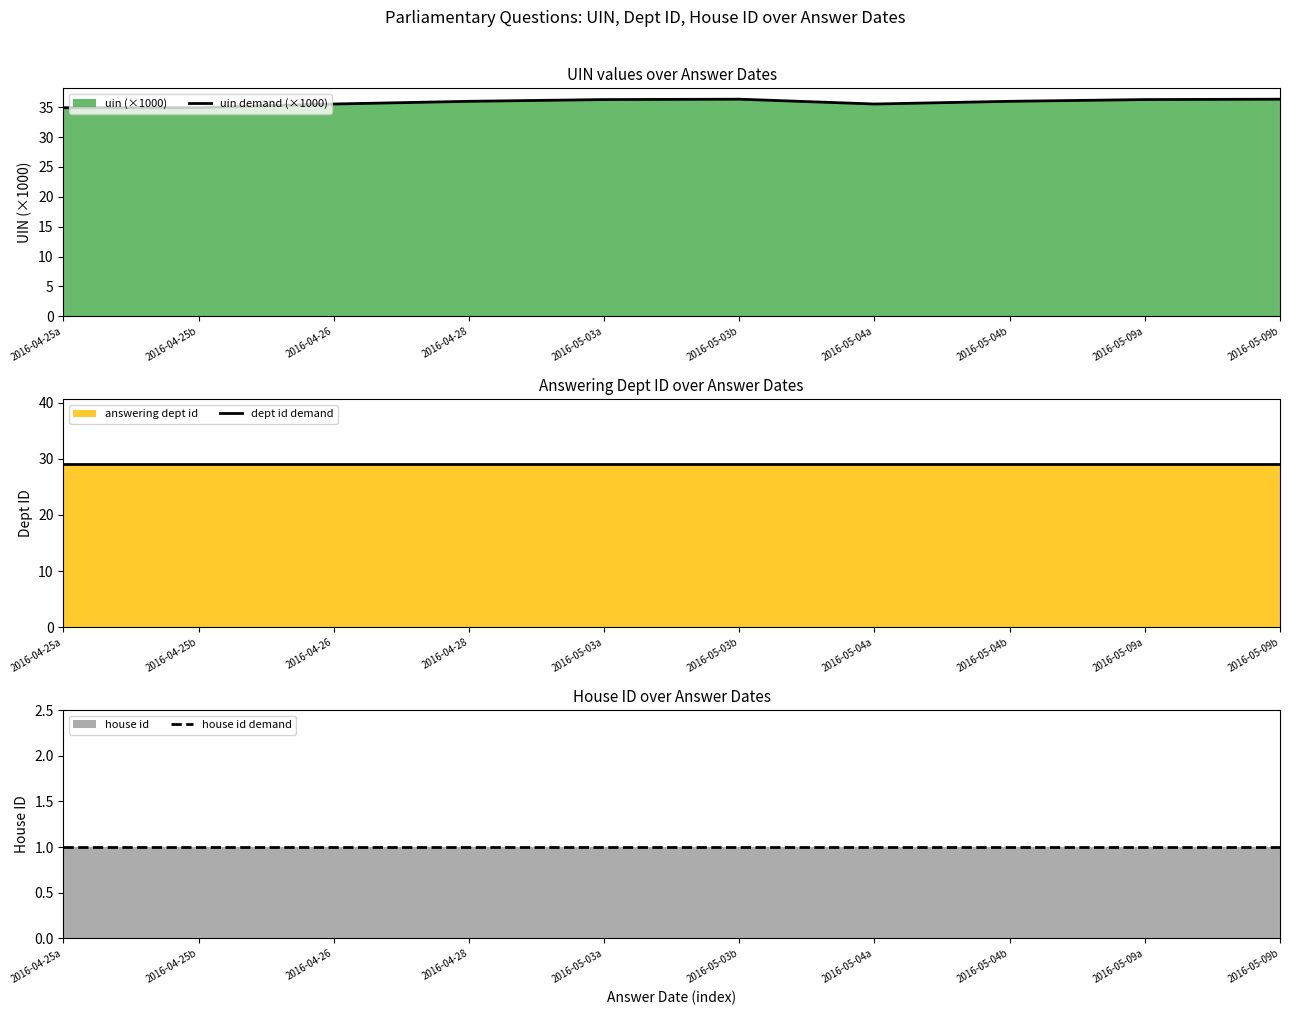

What is the spread (max minus min) of values at 2016-04-28?

35.0